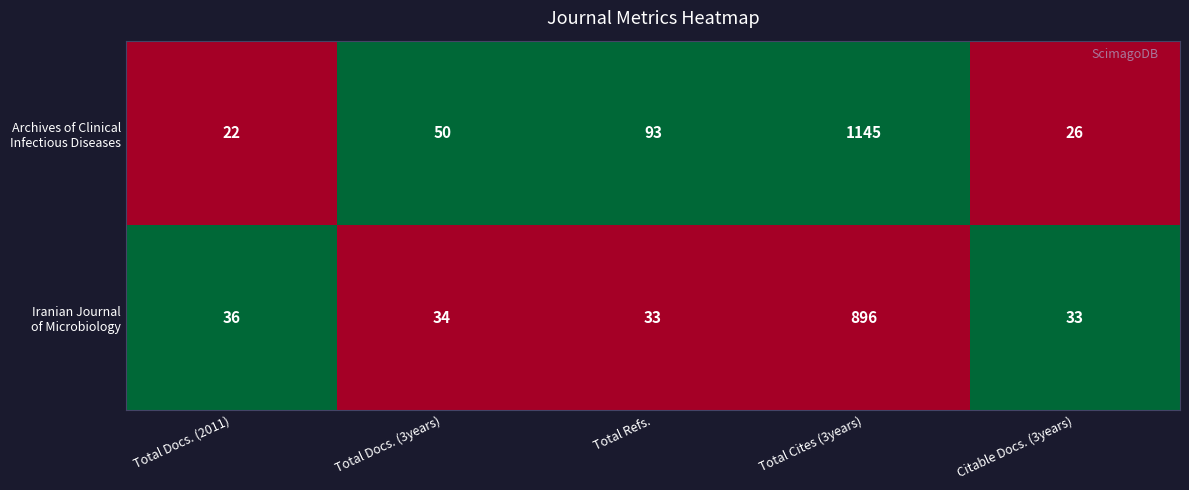

What is the difference between the highest and lowest values at Citable Docs. (3years)?

7